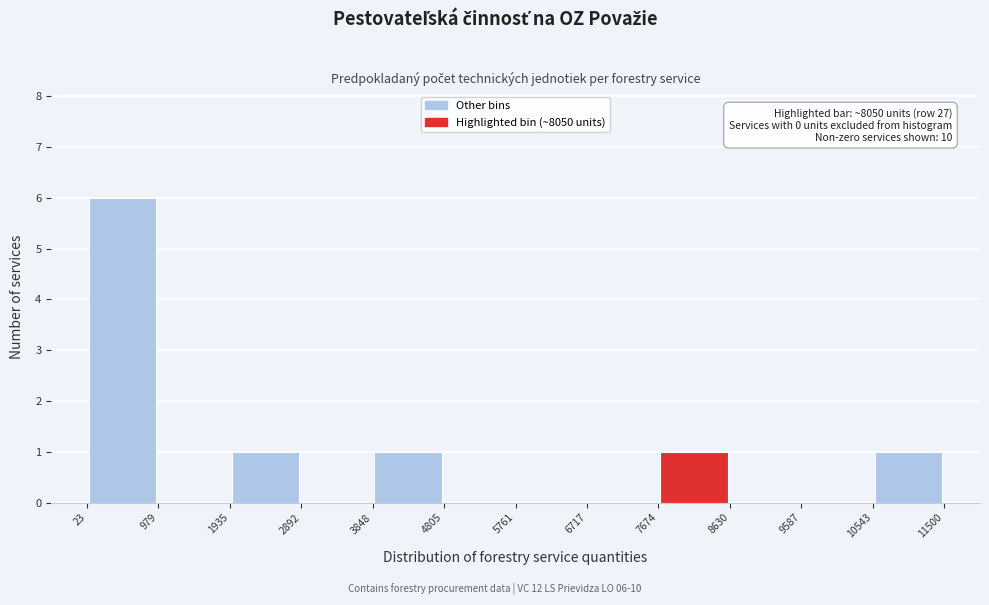

Which range on the x-axis has the tallest bar?

23 to 979